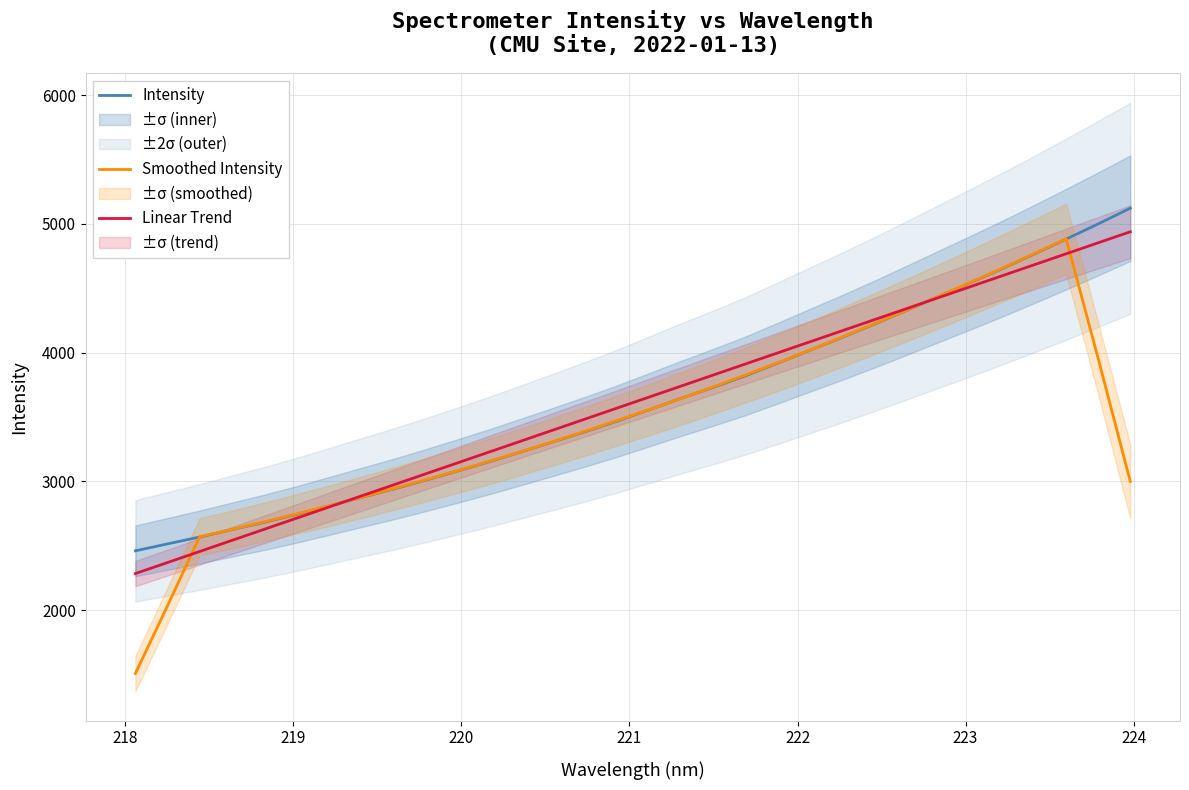

What is the highest value of the Smoothed Intensity series?

4883.6